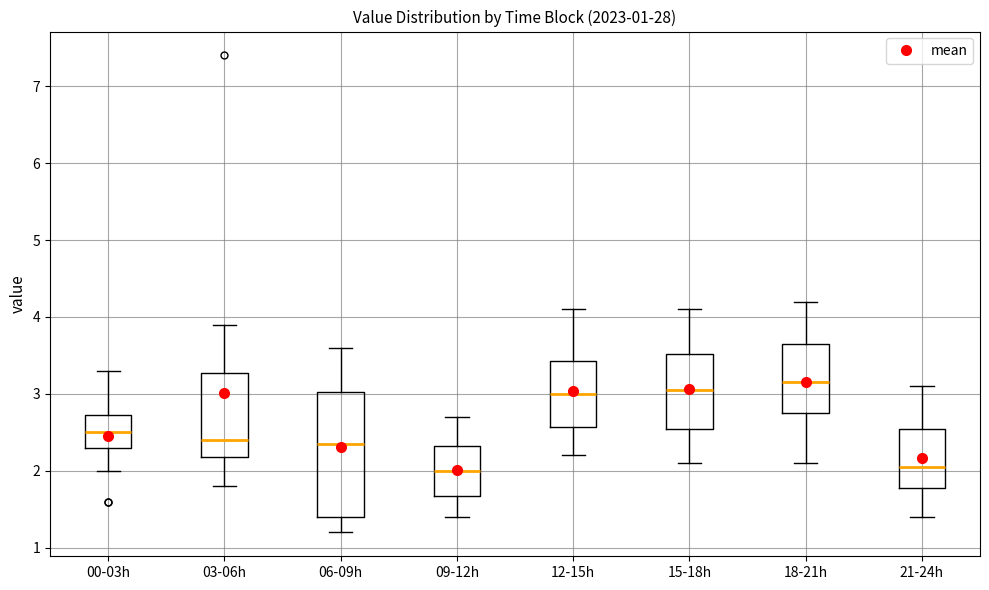

Comparing the boxes themselves (not the whiskers), which one is the tallest?

06-09h